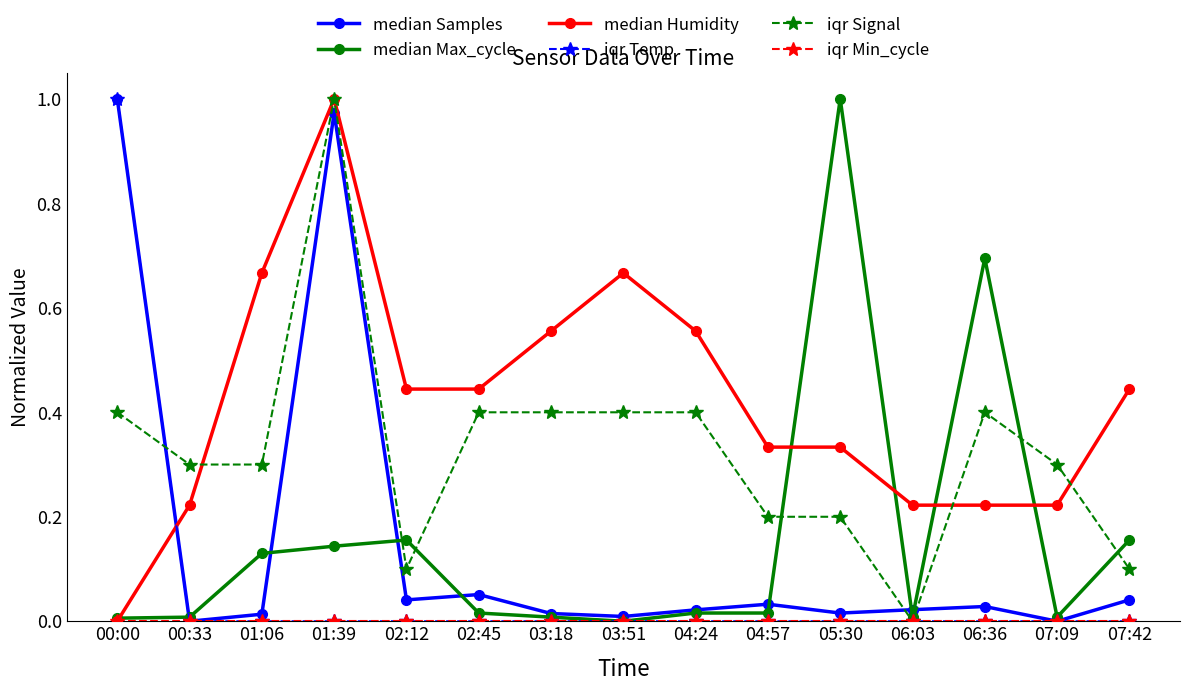

Between 00:00 and 06:36, which series saw the biggest shift?

iqr Temp